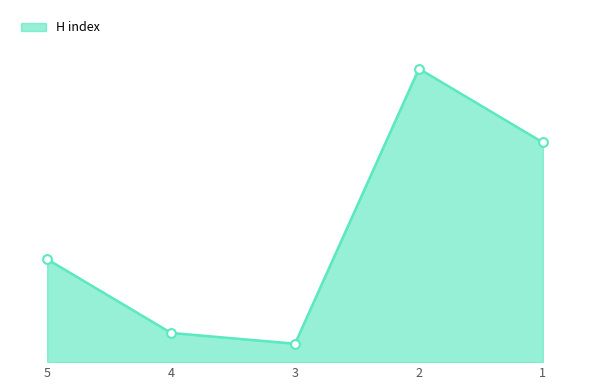

Between 1 and 2, which is larger?

2